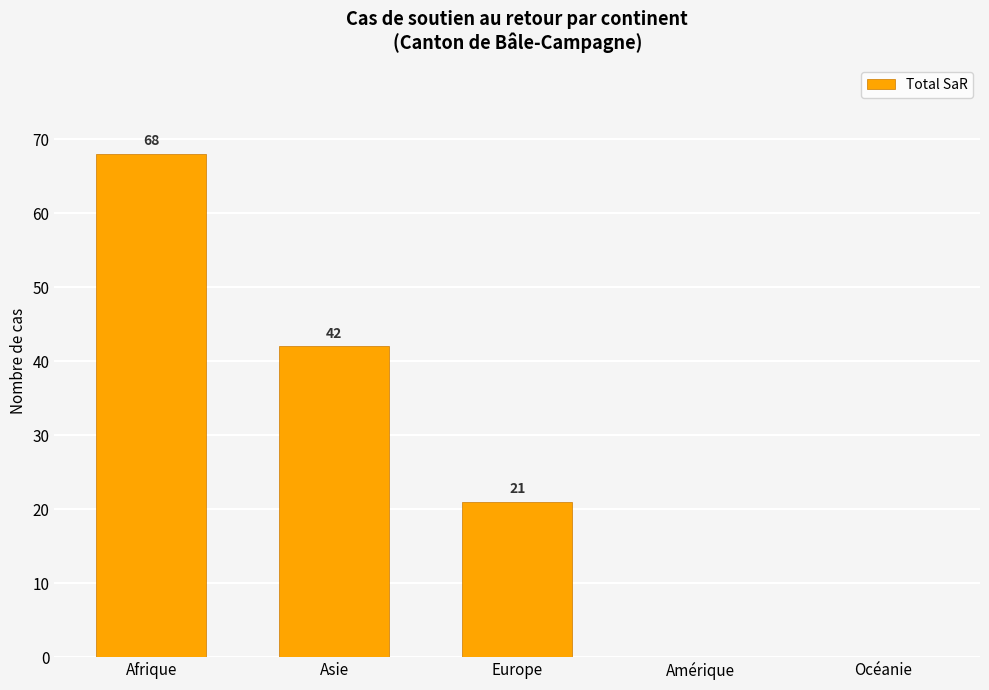

True or false: the data shows 0 at Océanie.

True